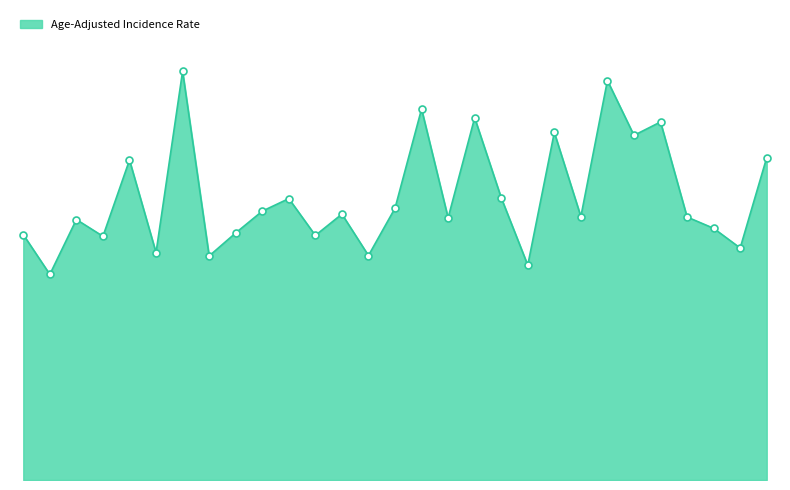

Does the chart have visible grid lines?

No